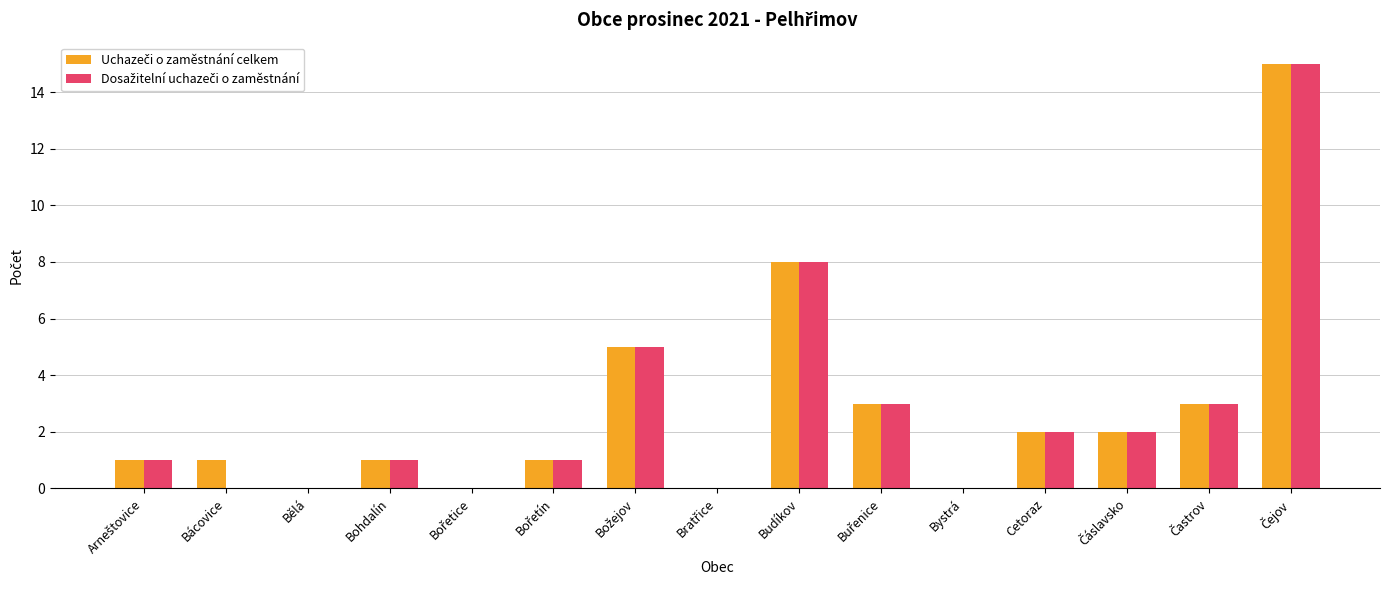

What is the greatest value displayed?

15